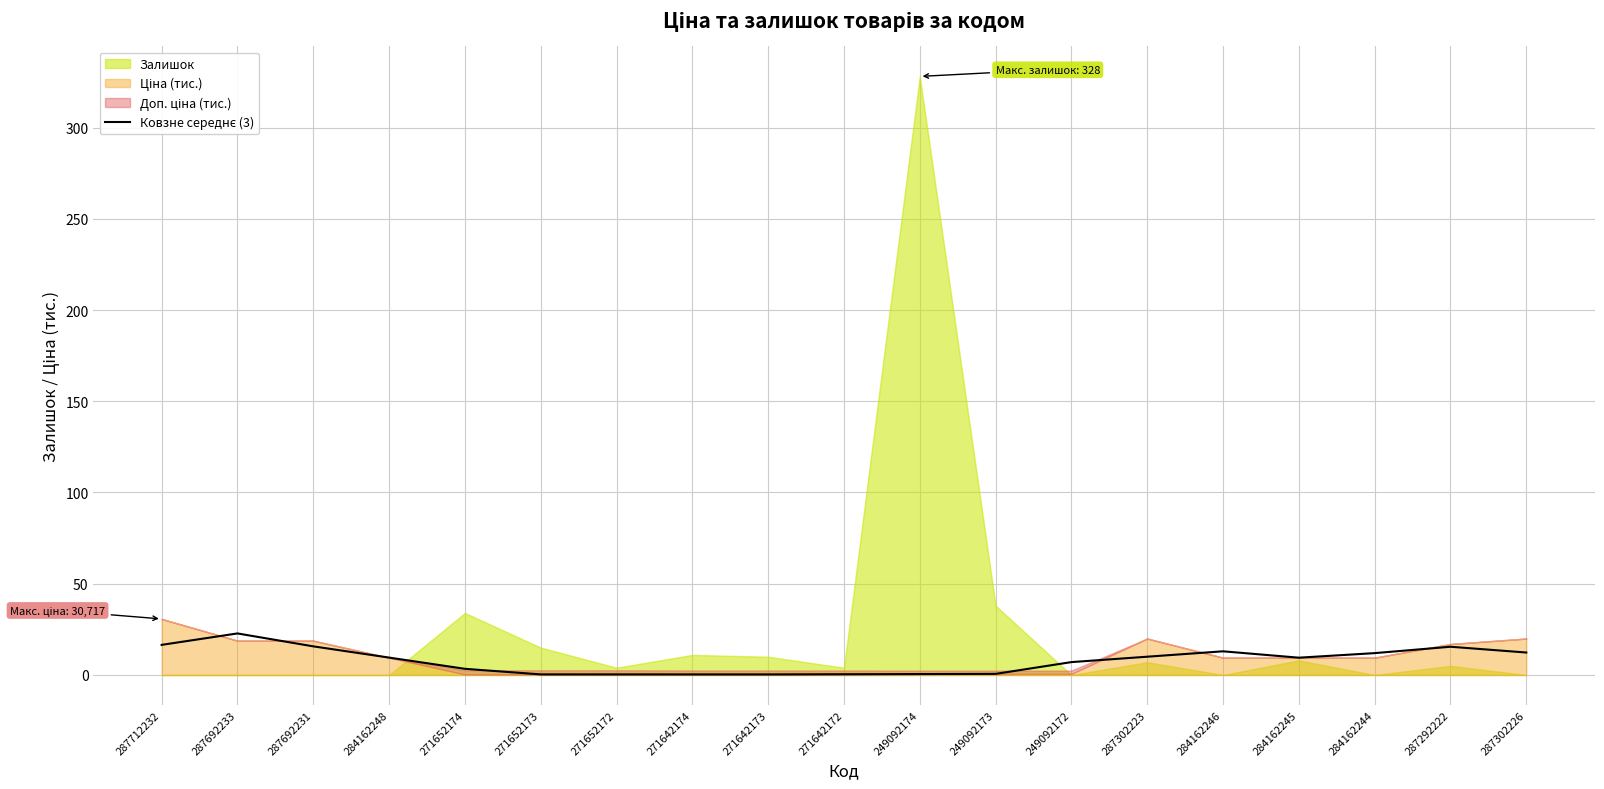

Which has a higher value, 284162248 or 271642172?

284162248